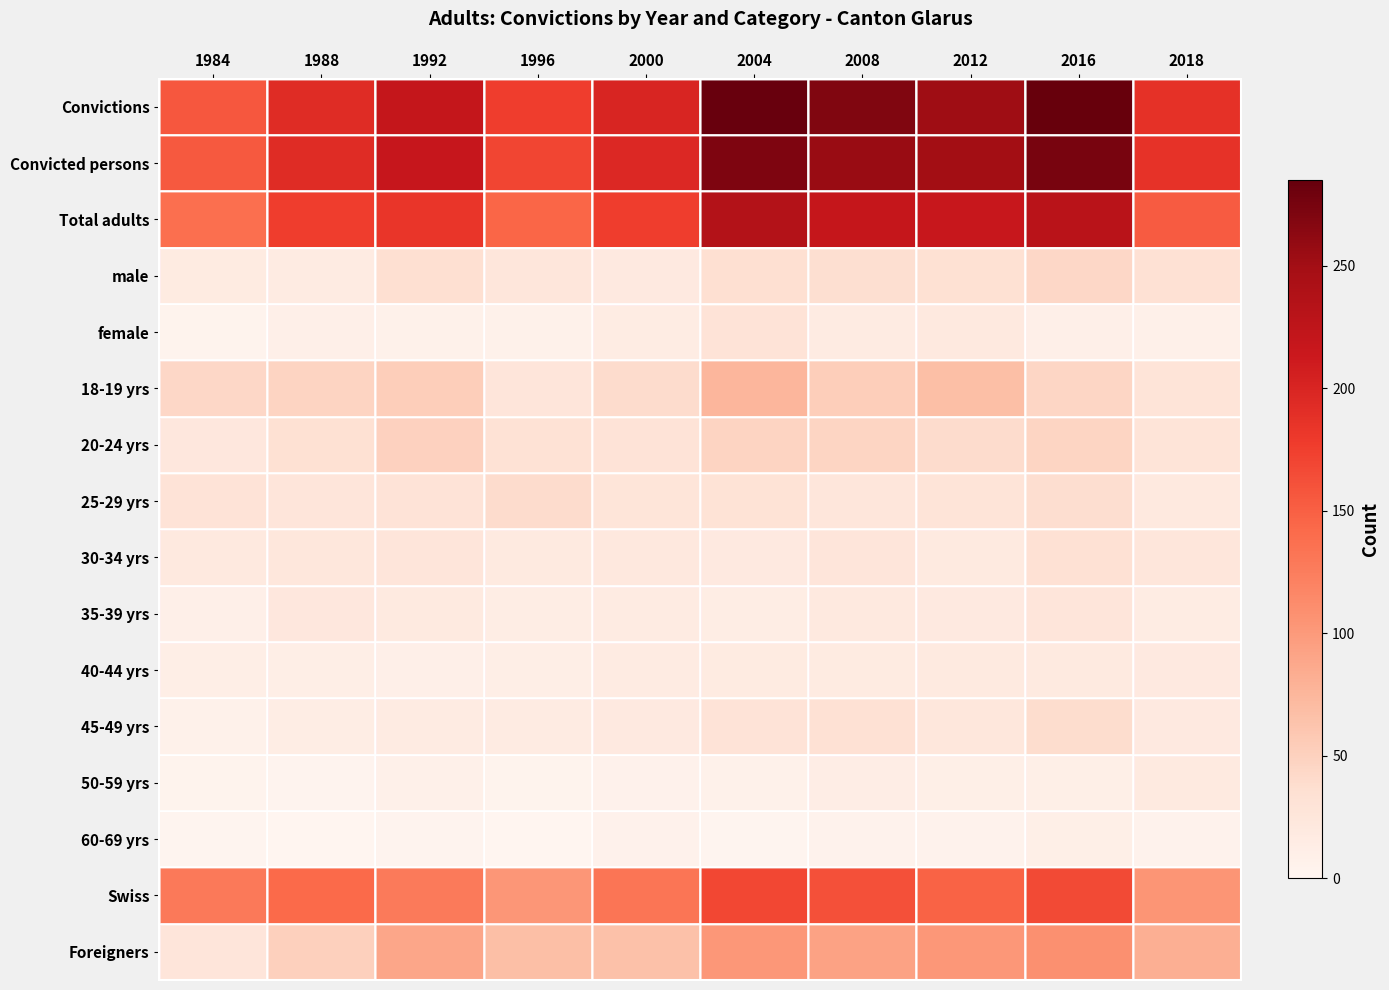

At 1996, list the series in order from largest to smallest.

Convictions, Convicted persons, Total adults, Swiss, Foreigners, 25-29 yrs, 20-24 yrs, 18-19 yrs, male, 30-34 yrs, 45-49 yrs, 35-39 yrs, 40-44 yrs, female, 50-59 yrs, 60-69 yrs